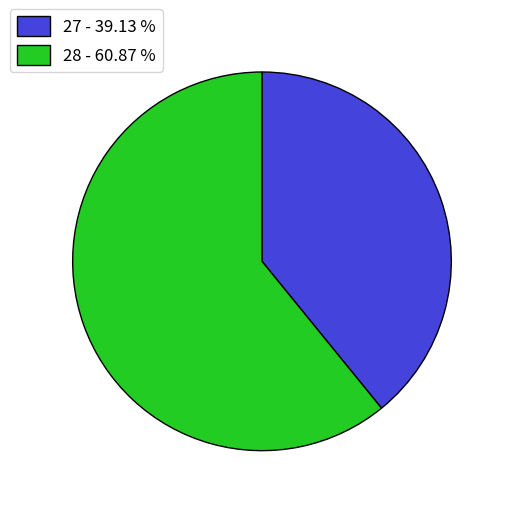

Approximately how many times larger is the value at 27 - 39.13 % compared to 28 - 60.87 %?

0.6